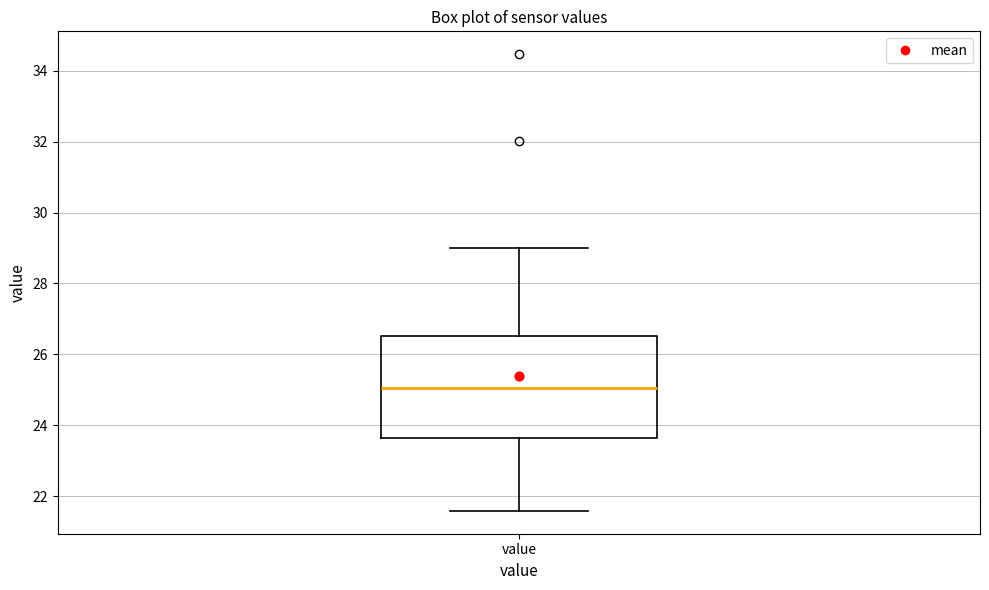

Where is the upper edge of the box for value on the y-axis? The values are not printed on the chart, so give them approximately, as read against the axis.

26.6